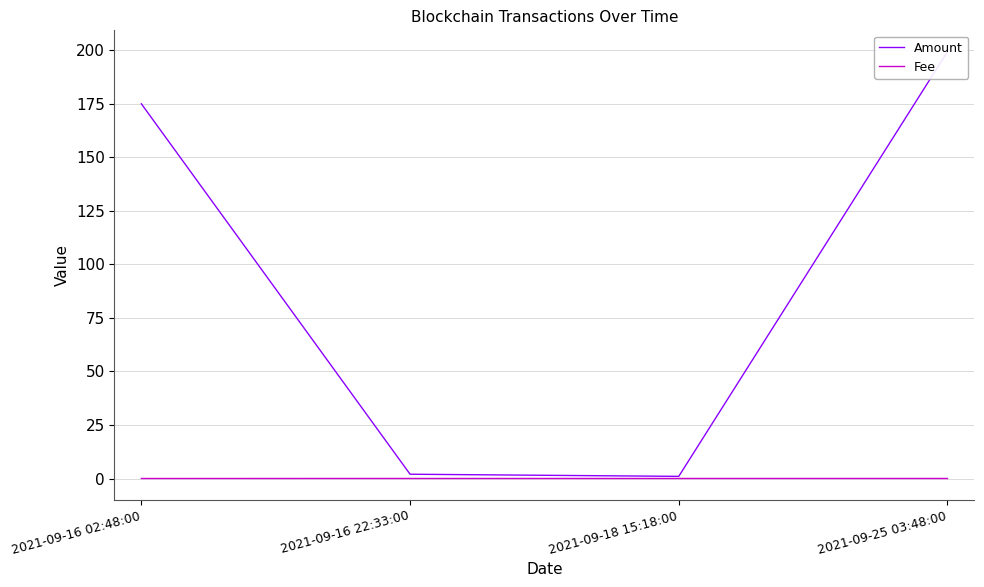

At 2021-09-16 02:48:00, list the series in order from largest to smallest.

Amount, Fee